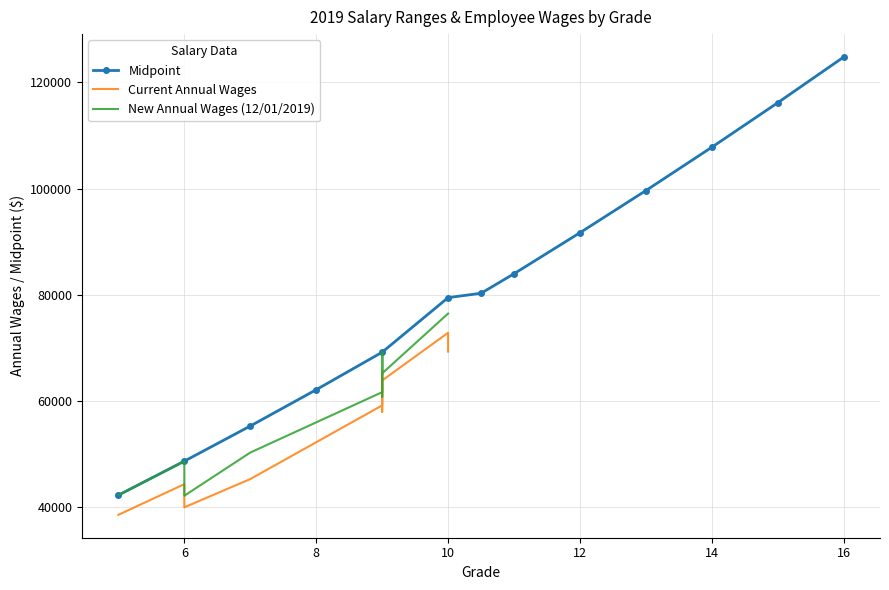

True or false: Grade 10-16 has more than 1 points higher than both neighbors.

False